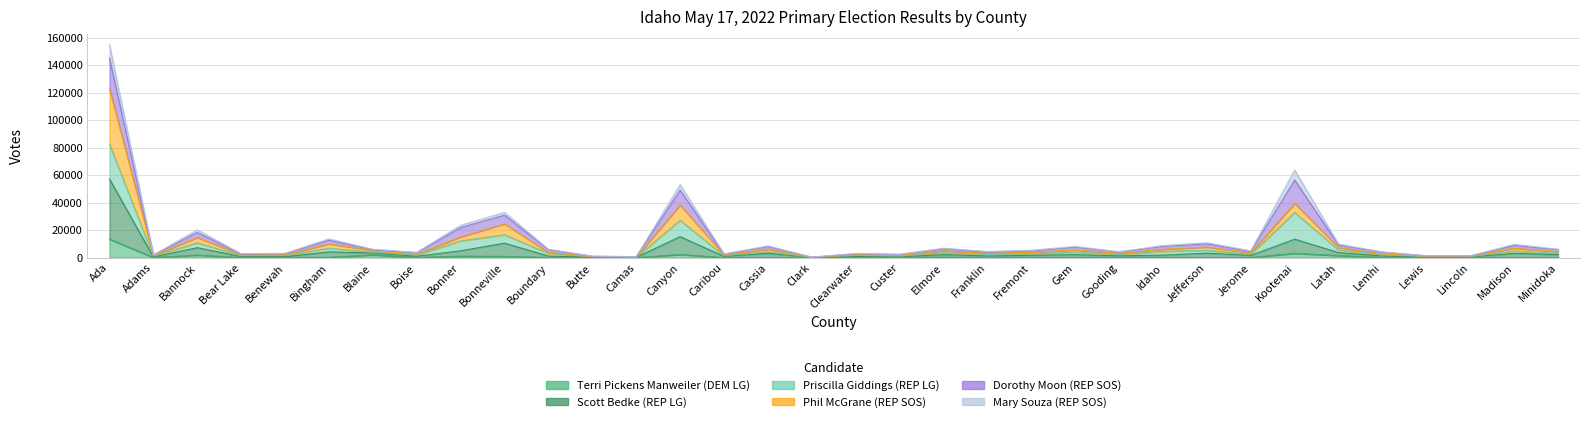

What is the lowest value of the Scott Bedke (REP LG) series?

111